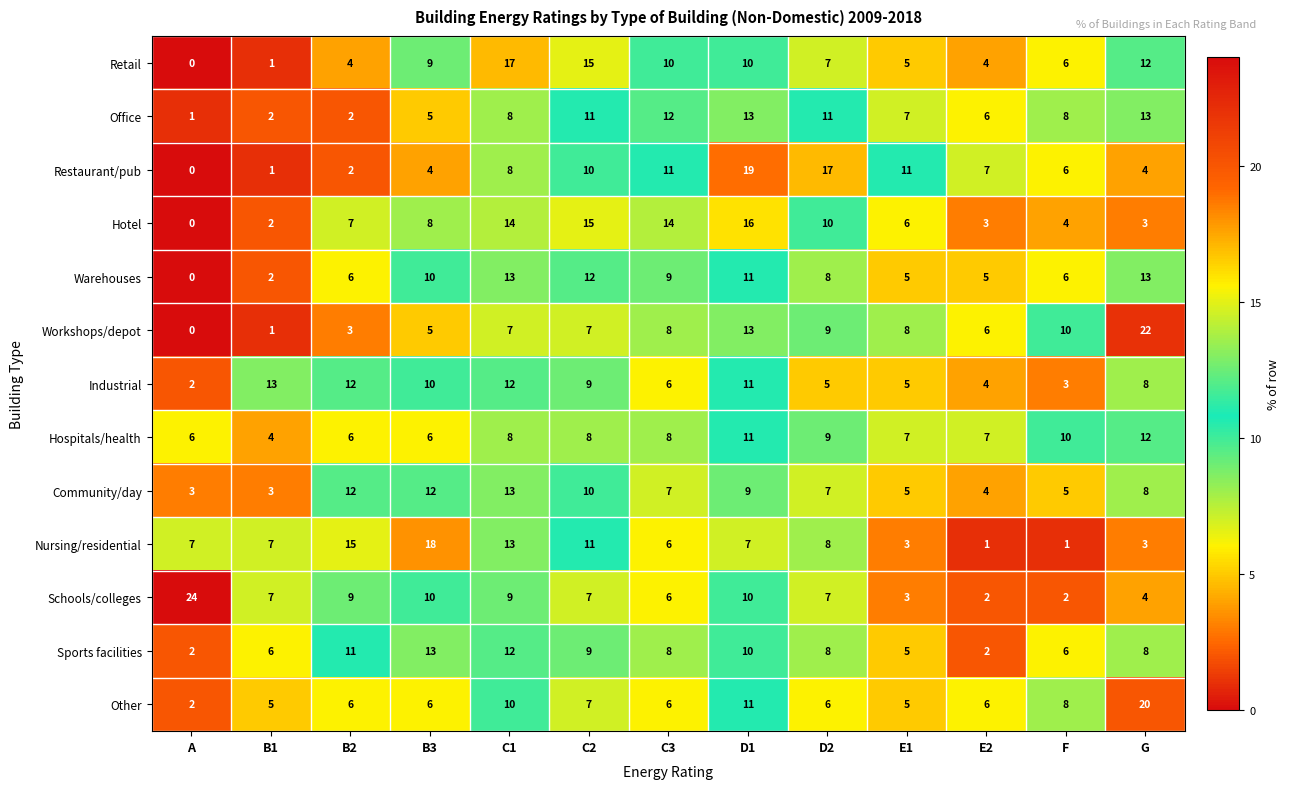

What is the maximum value shown in the chart?

24